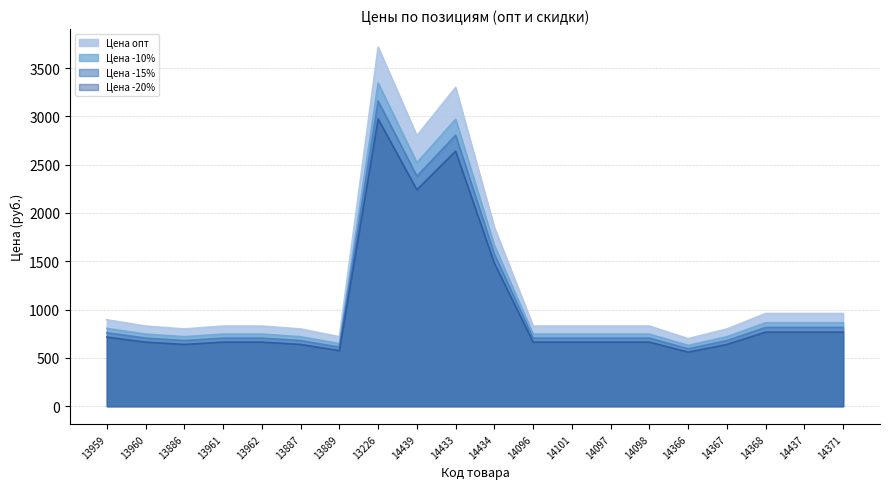

At which label does Цена опт first exceed 705?

13959